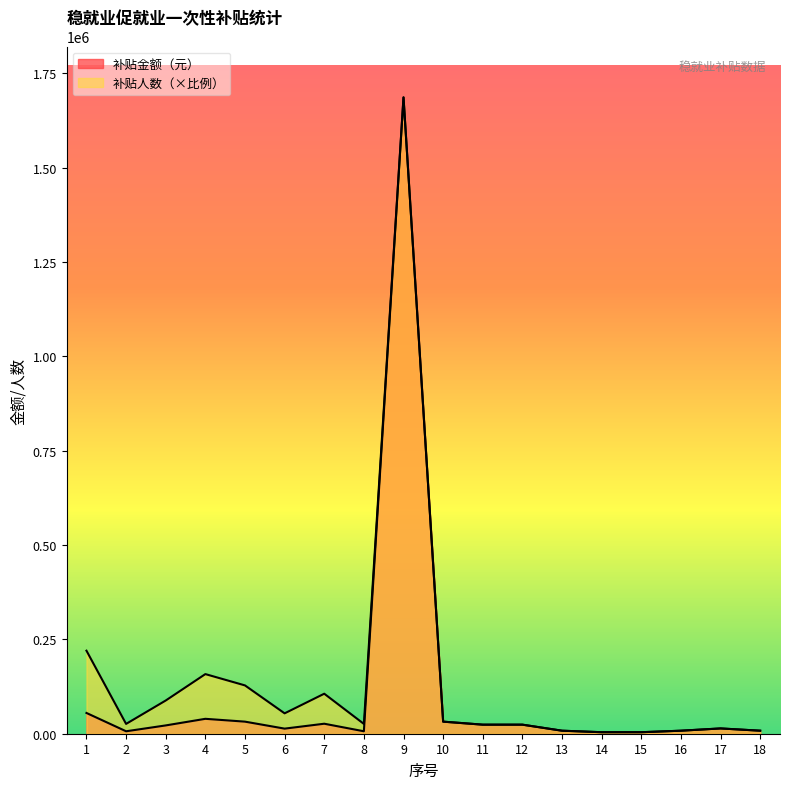

True or false: 补贴金额（元） has a value of 991005 at 9.

False